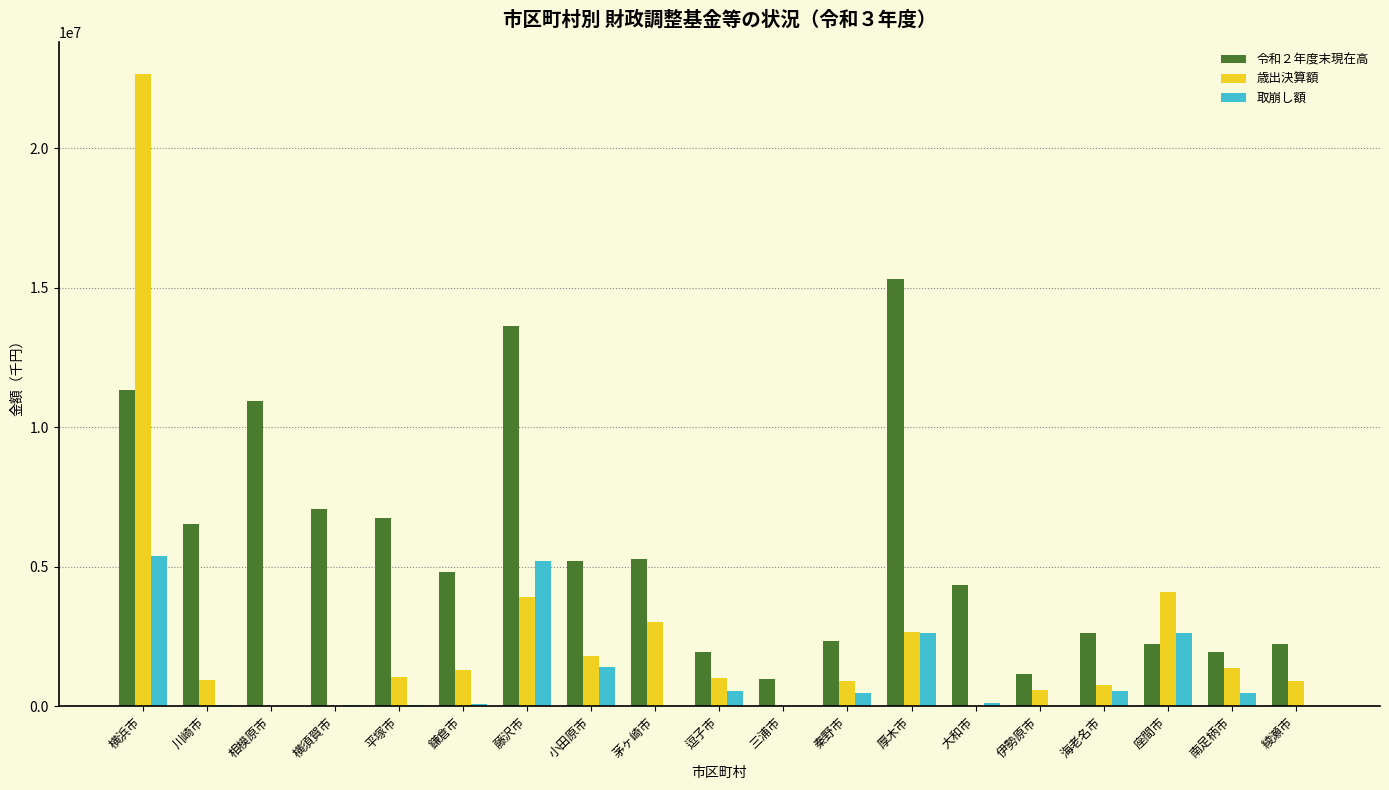

Which category has the highest value in the 令和２年度末現在高 series?

厚木市